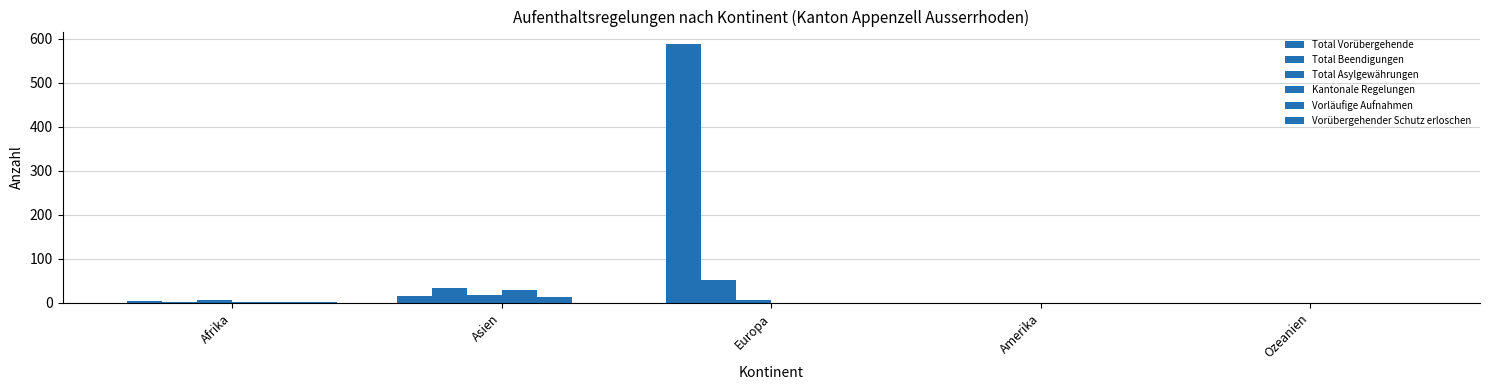

How many values in the Kantonale Regelungen series exceed 0?

2